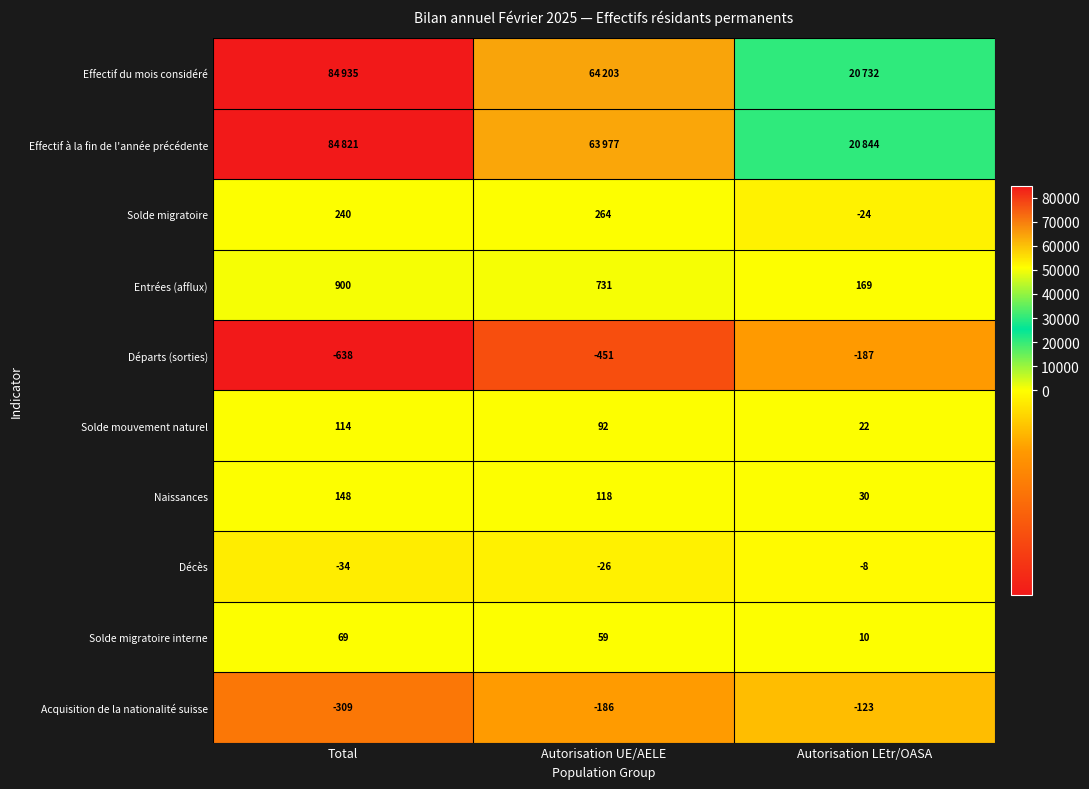

Where is Solde mouvement naturel nearest to the value 68?

Autorisation UE/AELE